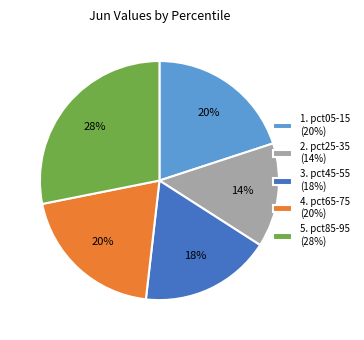

Does any single category account for the majority?

No